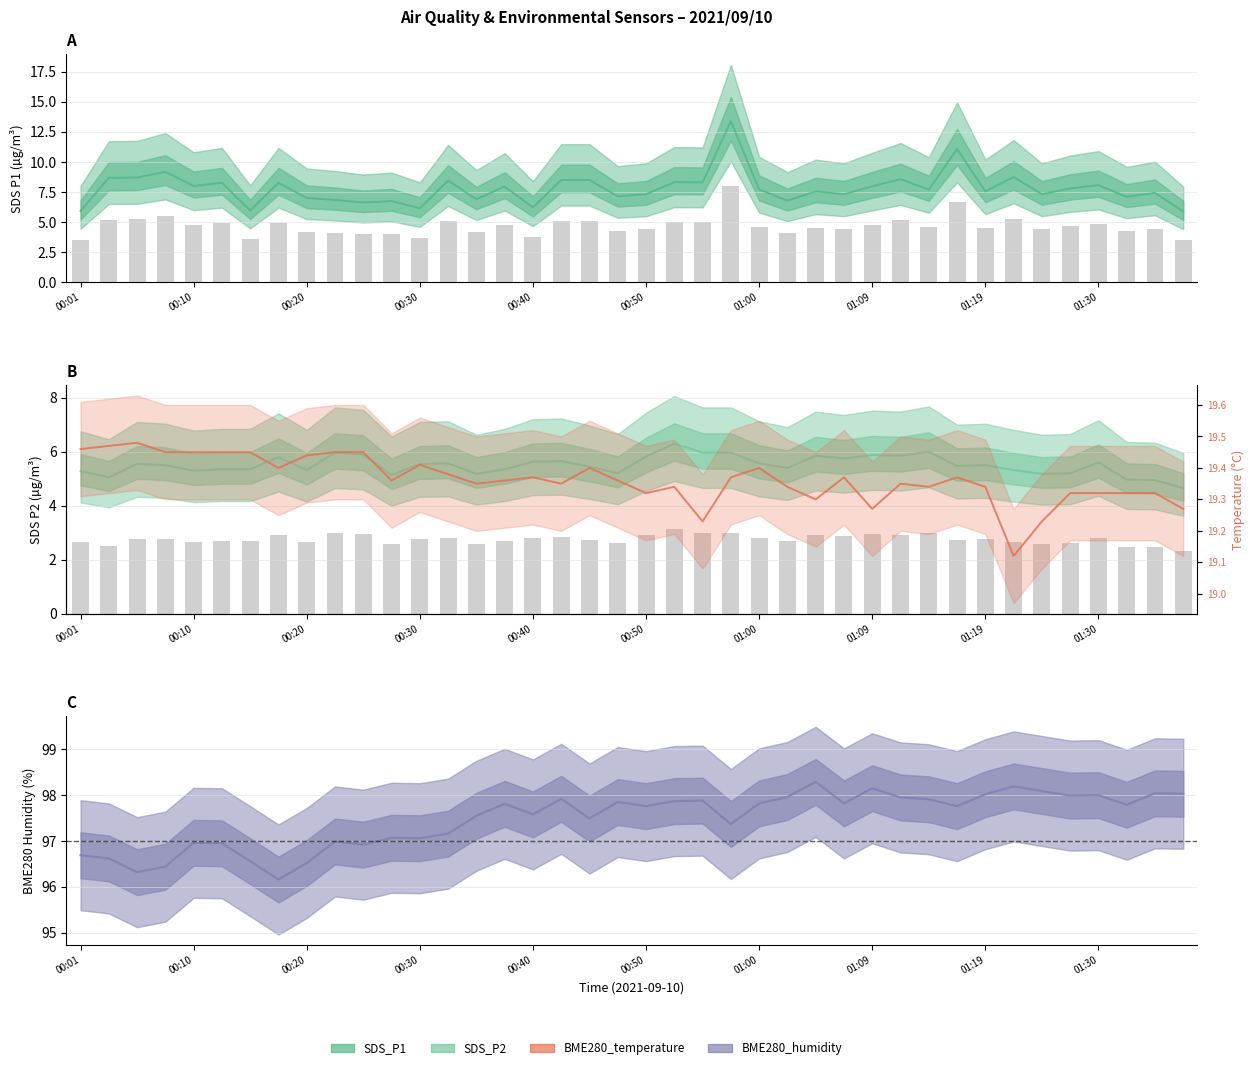

What is the value of the SDS_P1 bar at the 2nd from the left?

8.7